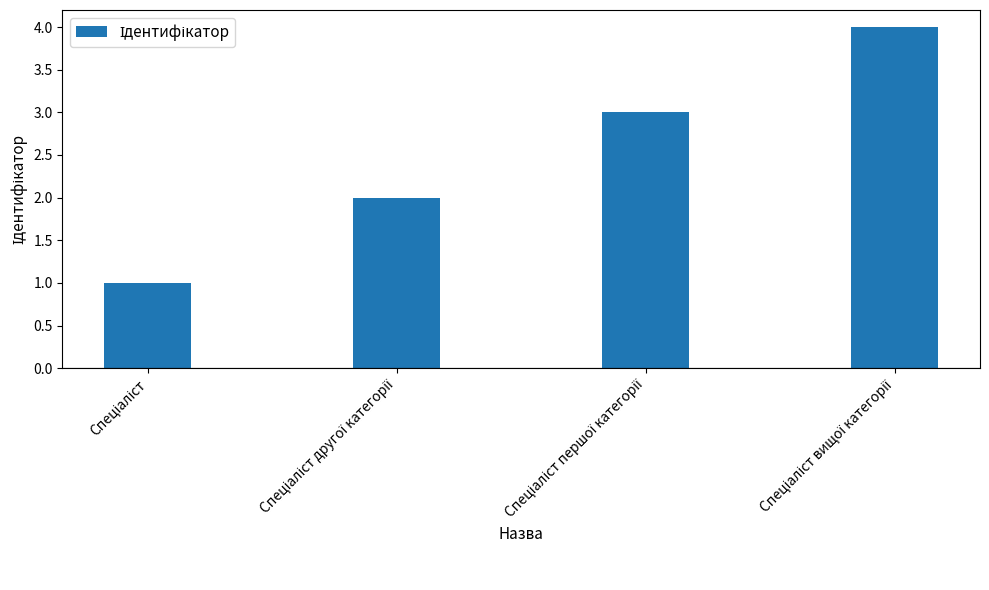

Are the bars grouped side by side (vs. stacked)?

No